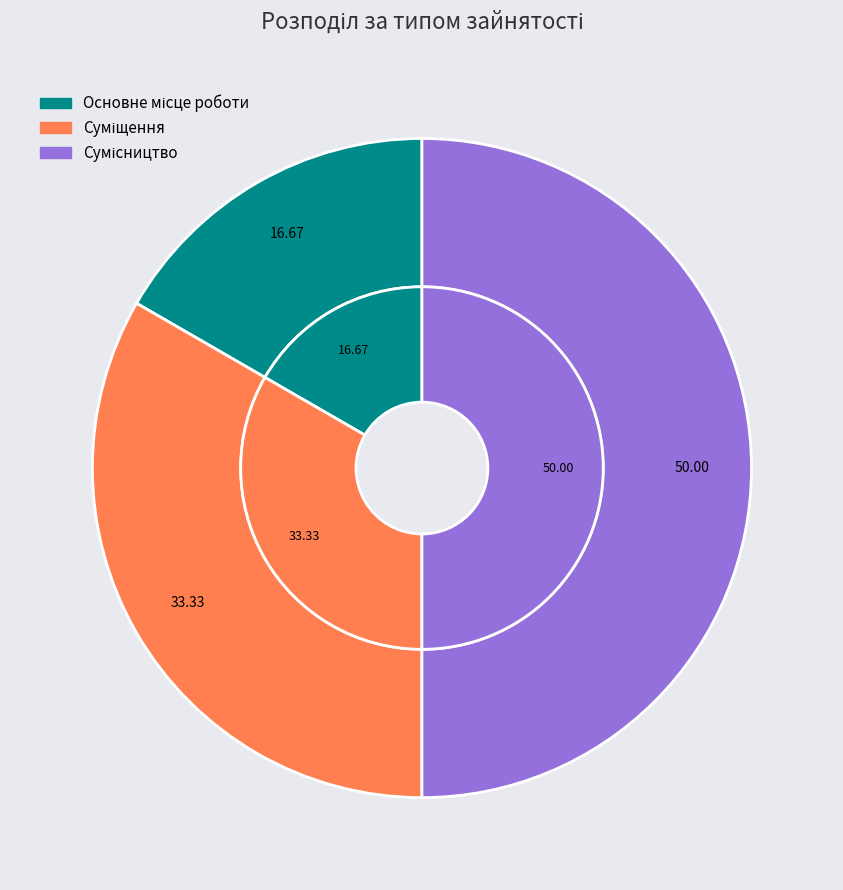

Which slice is the largest?

Сумісництво